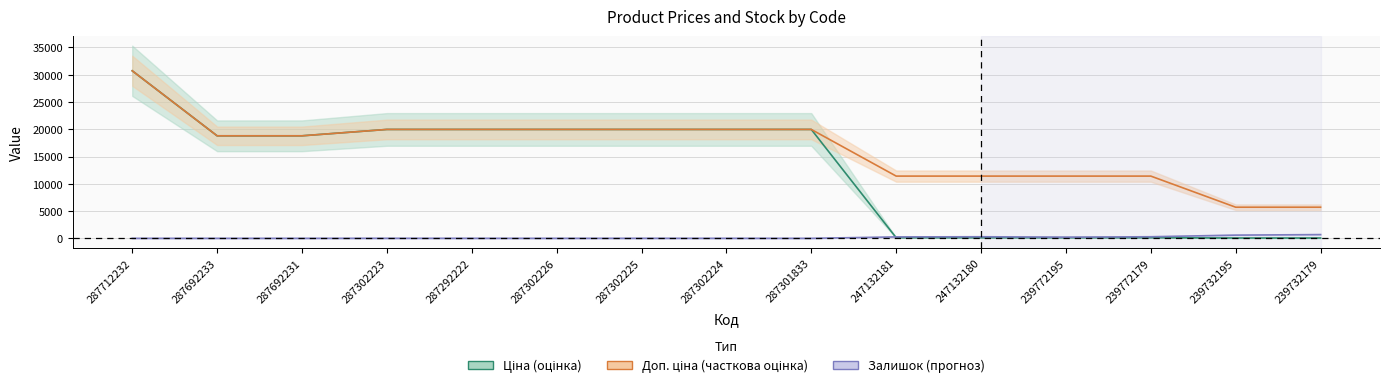

What is the sum of the Доп. ціна values at 287712232 and 239732195?

36422.1